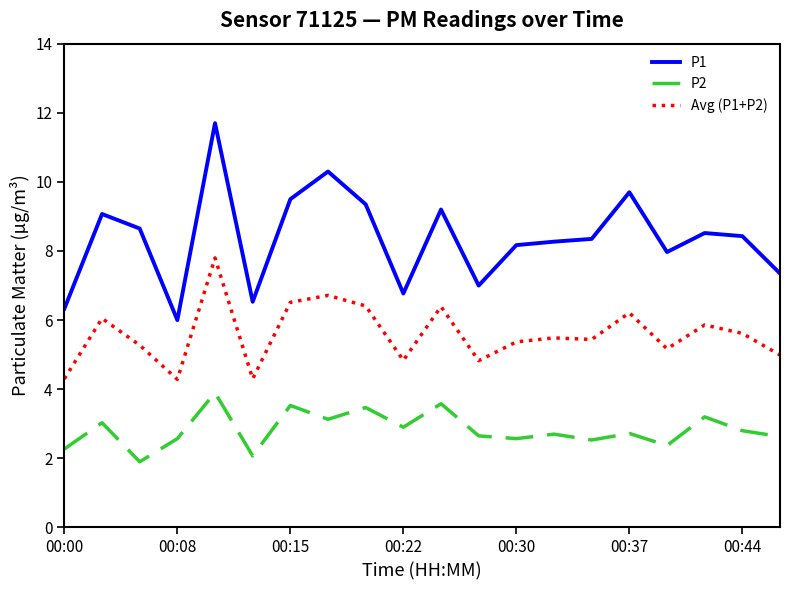

List the series in order of their overall mean, highest first.

P1, Avg (P1+P2), P2